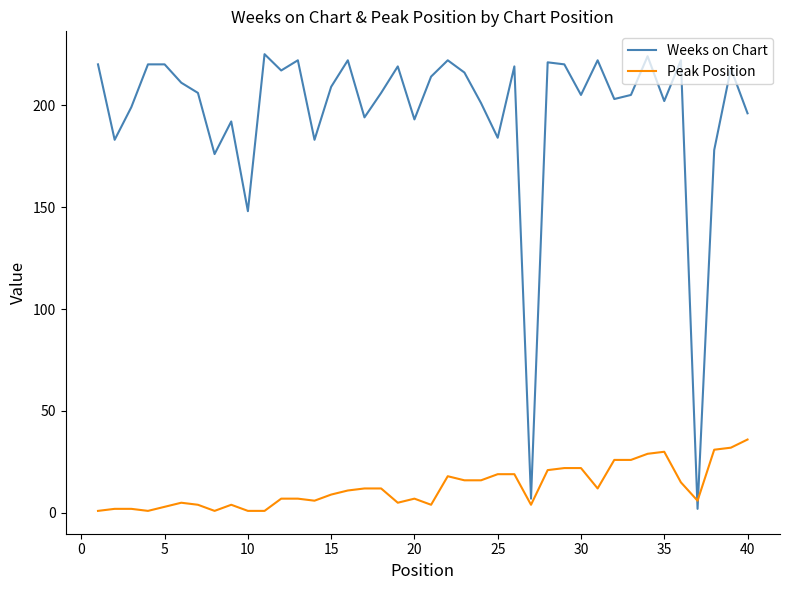

Which series has the largest total across all categories?

Weeks on Chart